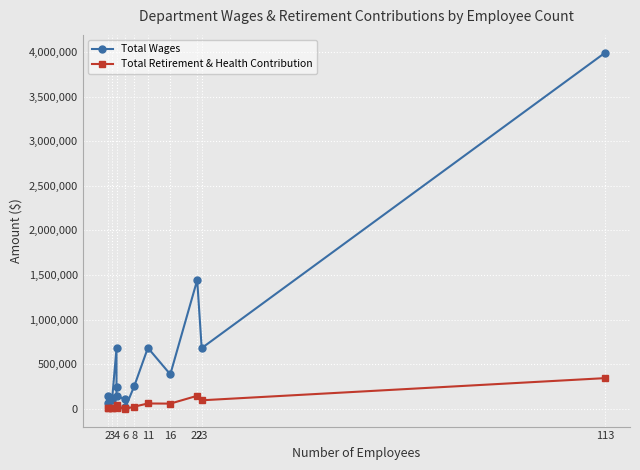

True or false: Total Retirement & Health Contribution has a value of 2986 at 6.

False